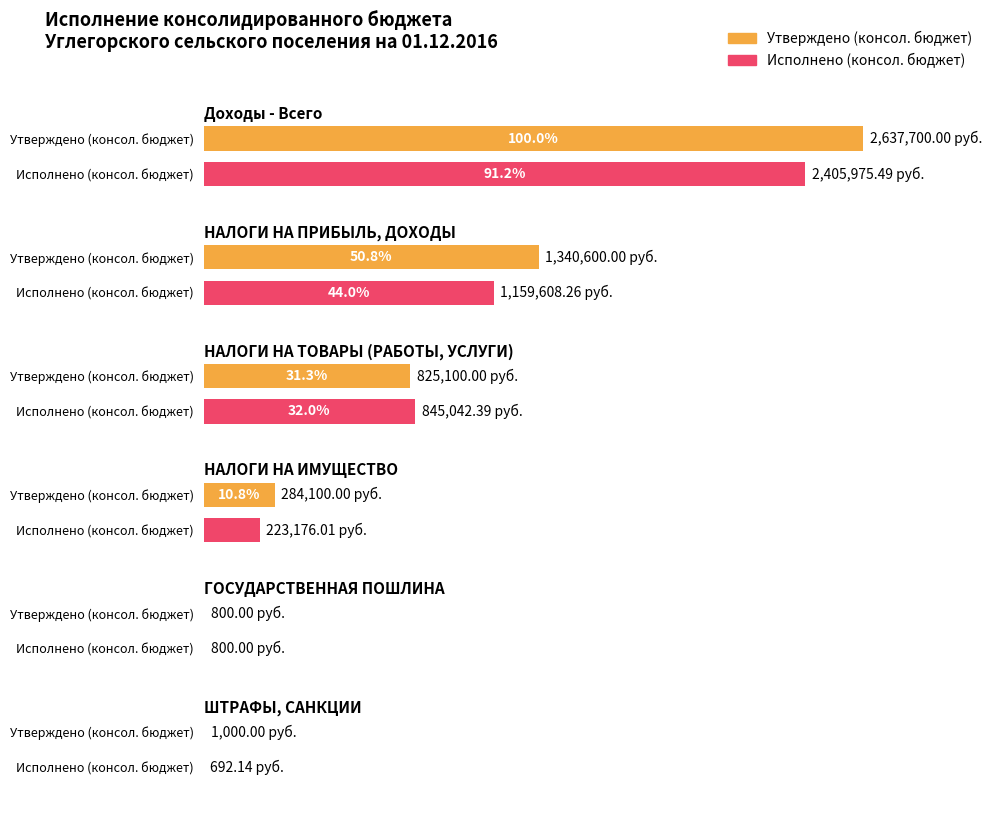

Reading left to right, extract all data points from this chart.

Утверждено (консол. бюджет): Доходы - Всего=2637700.0	НАЛОГИ НА ПРИБЫЛЬ, ДОХОДЫ=1340600.0	НАЛОГИ НА ТОВАРЫ (РАБОТЫ, УСЛУГИ)=825100.0	НАЛОГИ НА ИМУЩЕСТВО=284100.0	ГОСУДАРСТВЕННАЯ ПОШЛИНА=800.0	ШТРАФЫ, САНКЦИИ=1000.0
Исполнено (консол. бюджет): Доходы - Всего=2405975.5	НАЛОГИ НА ПРИБЫЛЬ, ДОХОДЫ=1159608.3	НАЛОГИ НА ТОВАРЫ (РАБОТЫ, УСЛУГИ)=845042.4	НАЛОГИ НА ИМУЩЕСТВО=223176.0	ГОСУДАРСТВЕННАЯ ПОШЛИНА=800.0	ШТРАФЫ, САНКЦИИ=692.1